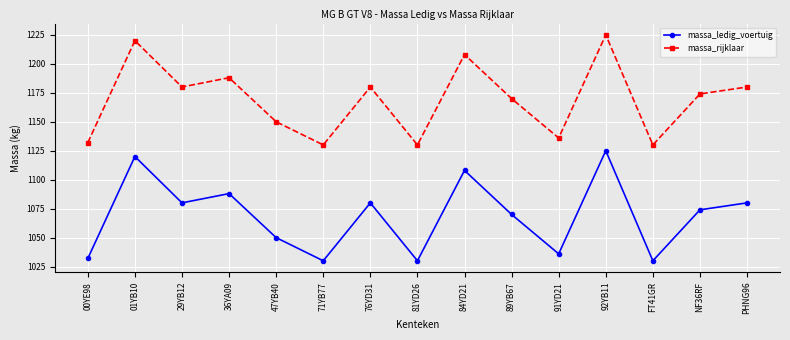

List the series in order of their peak value, lowest first.

massa_ledig_voertuig, massa_rijklaar